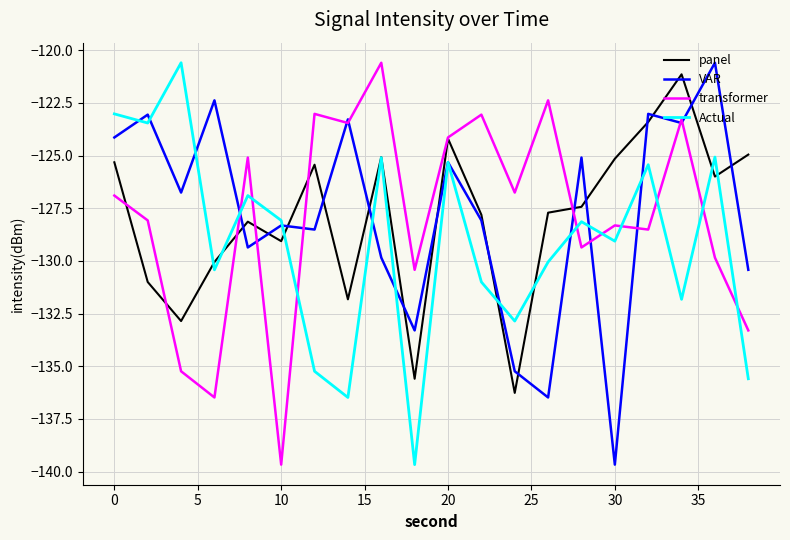

True or false: VAR and panel intersect in this chart.

True